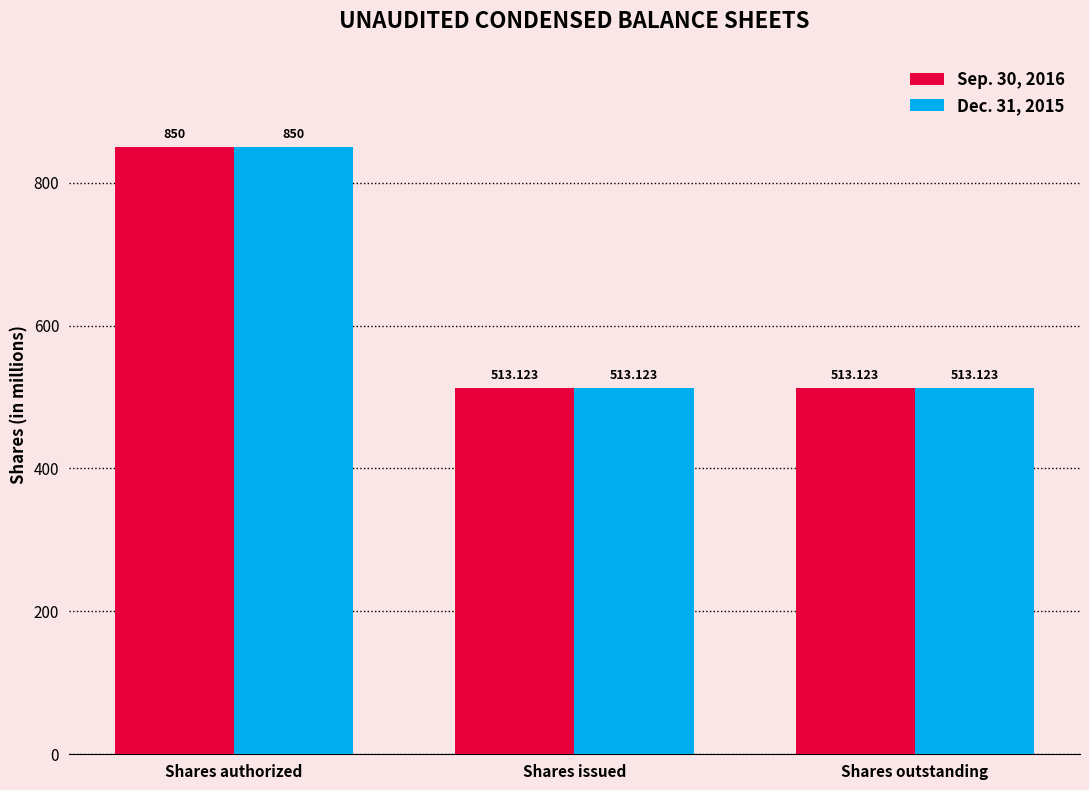

At which category is the sum across all series the highest?

Shares authorized